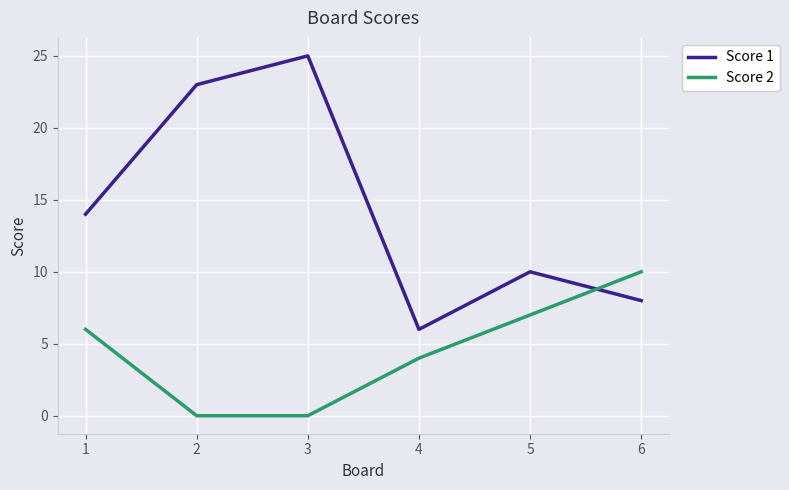

True or false: Score 1 has a value of 41 at 2.

False